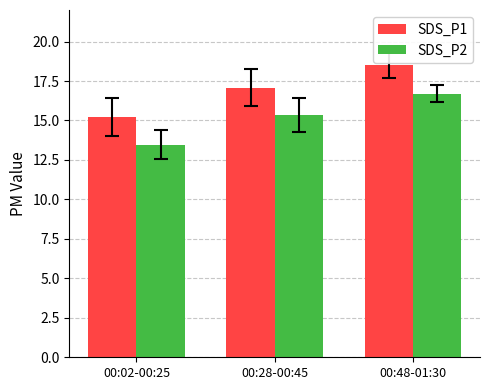

At which label is SDS_P2 closest to 15?

00:28-00:45